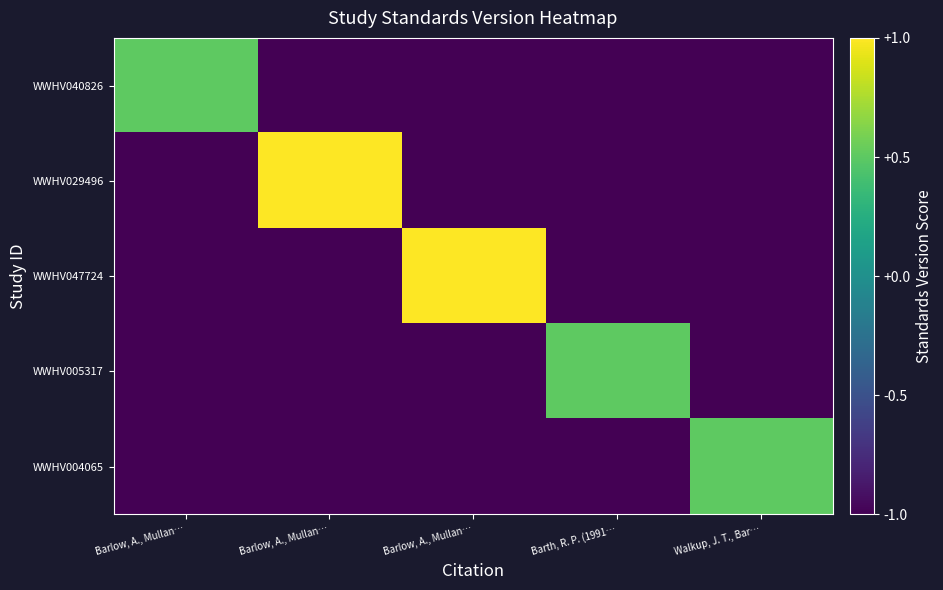

What is the total value across all series at Barlow, A., Mullan…?

-33.2